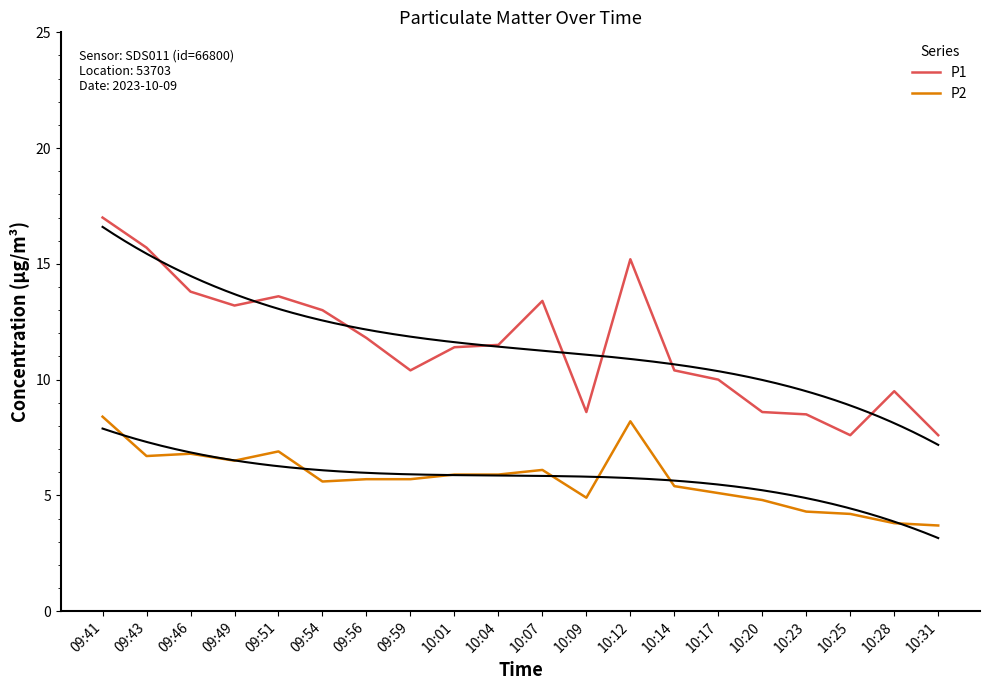

What is the label of the 17th point from the right?

09:49